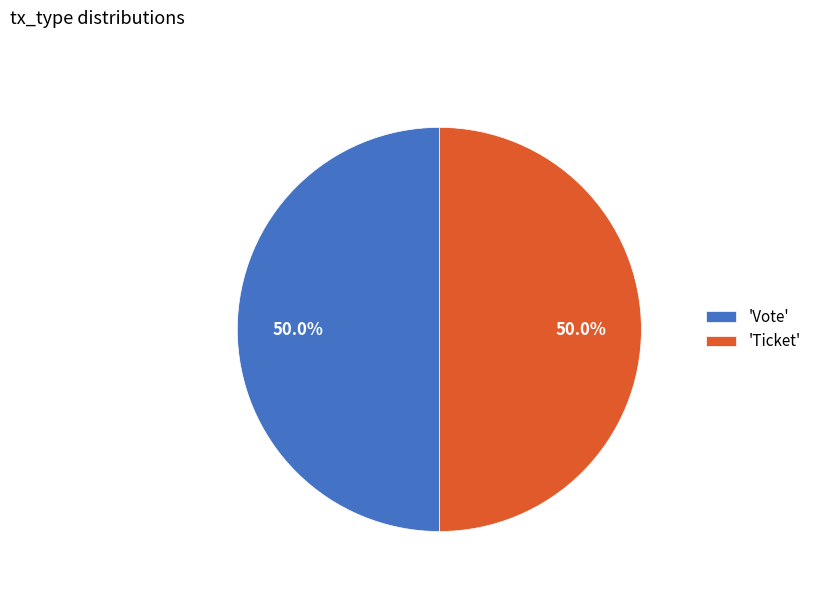

What is the ratio of the value at 'Ticket' to the value at 'Vote'?

1.0